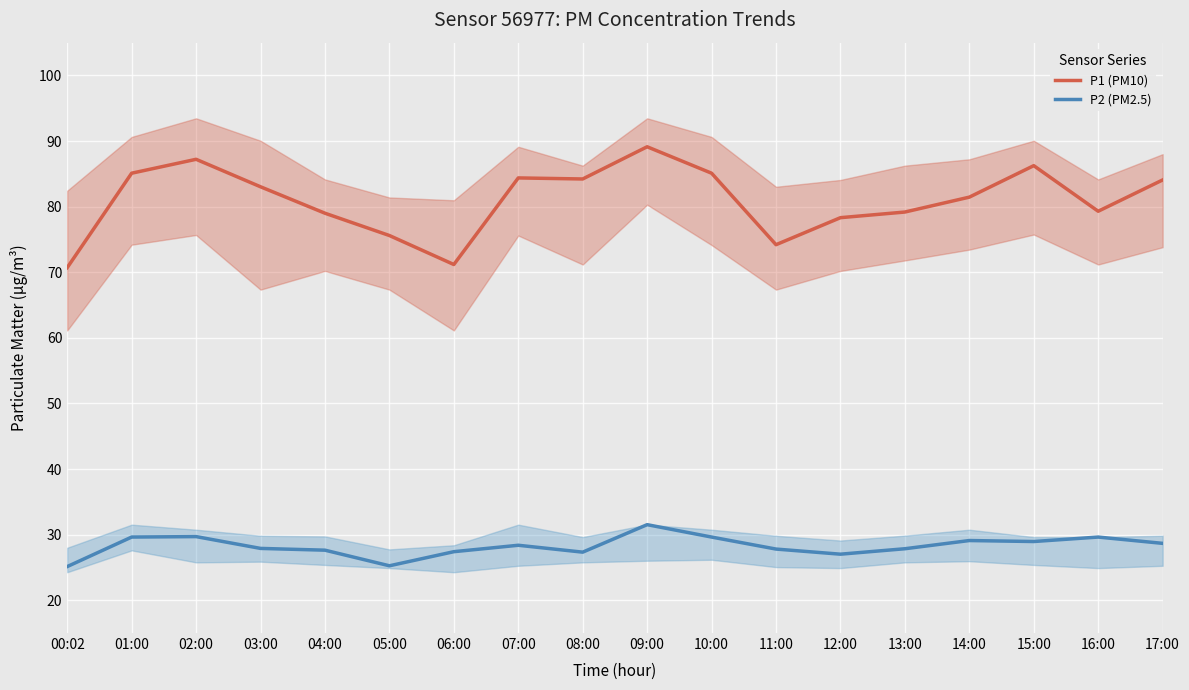

Between 09:00 and 08:00, which is larger?

09:00